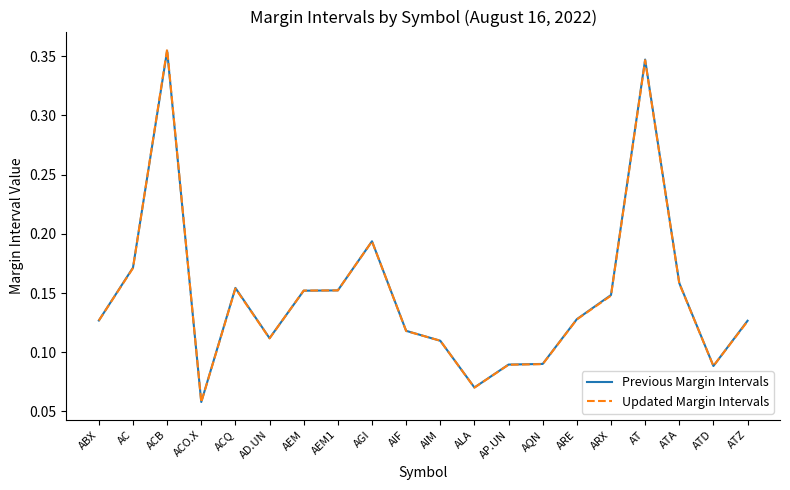

The value of Previous Margin Intervals at ACQ is 0.1. True or false?

False